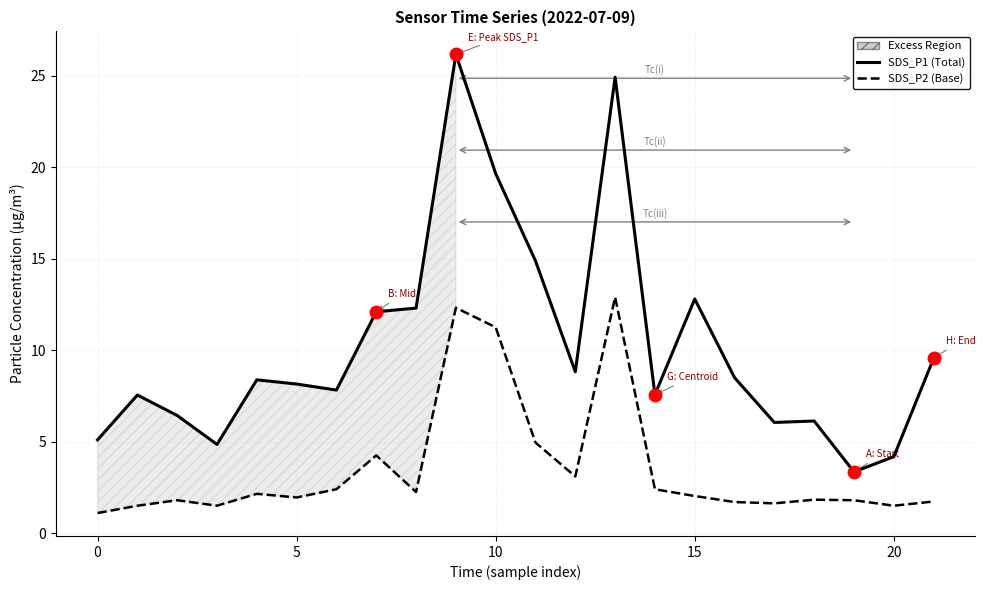

How many data points does each series have?

22